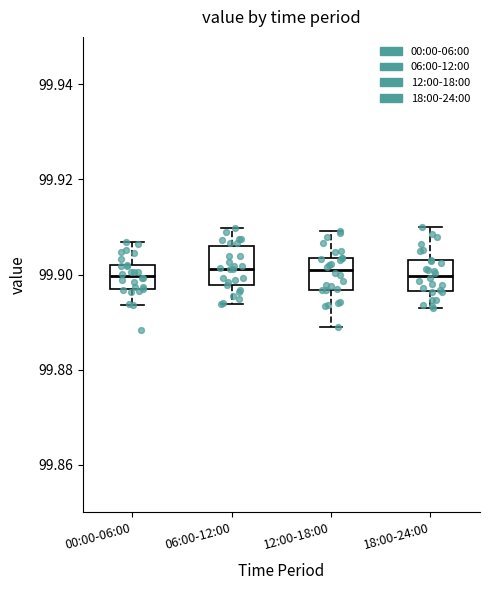

Where does the median line of the box for 12:00-18:00 sit on the y-axis? The values are not printed on the chart, so give them approximately, as read against the axis.

99.900